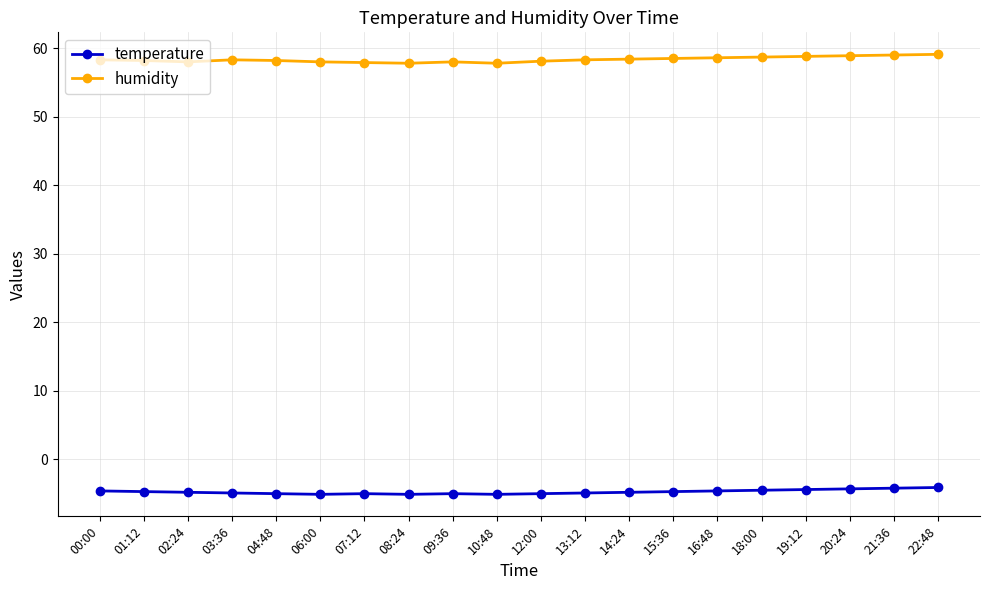

Which series has the widest spread of values?

humidity